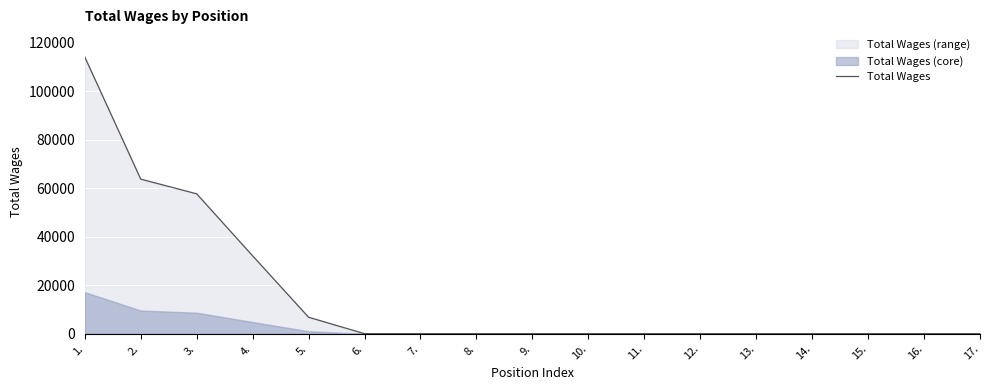

What is the label of the 4th point from the right?

14.